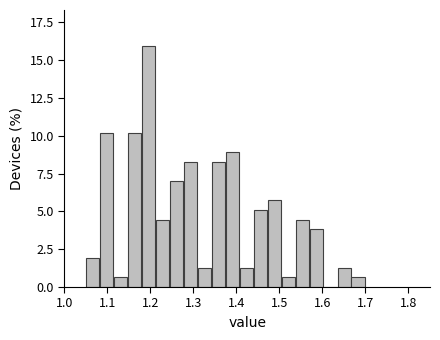

Around what value on the x-axis is the tallest bar? Give the approximate position of its centre, as read against the axis.

1.20